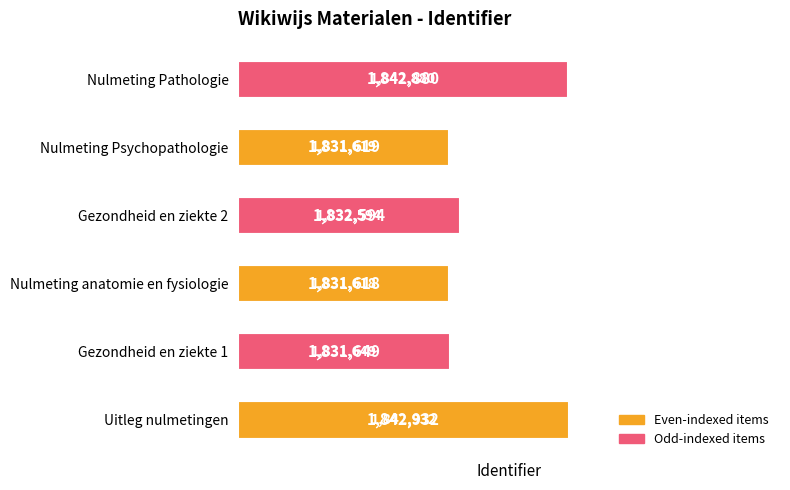

How many data points does each series have?

6